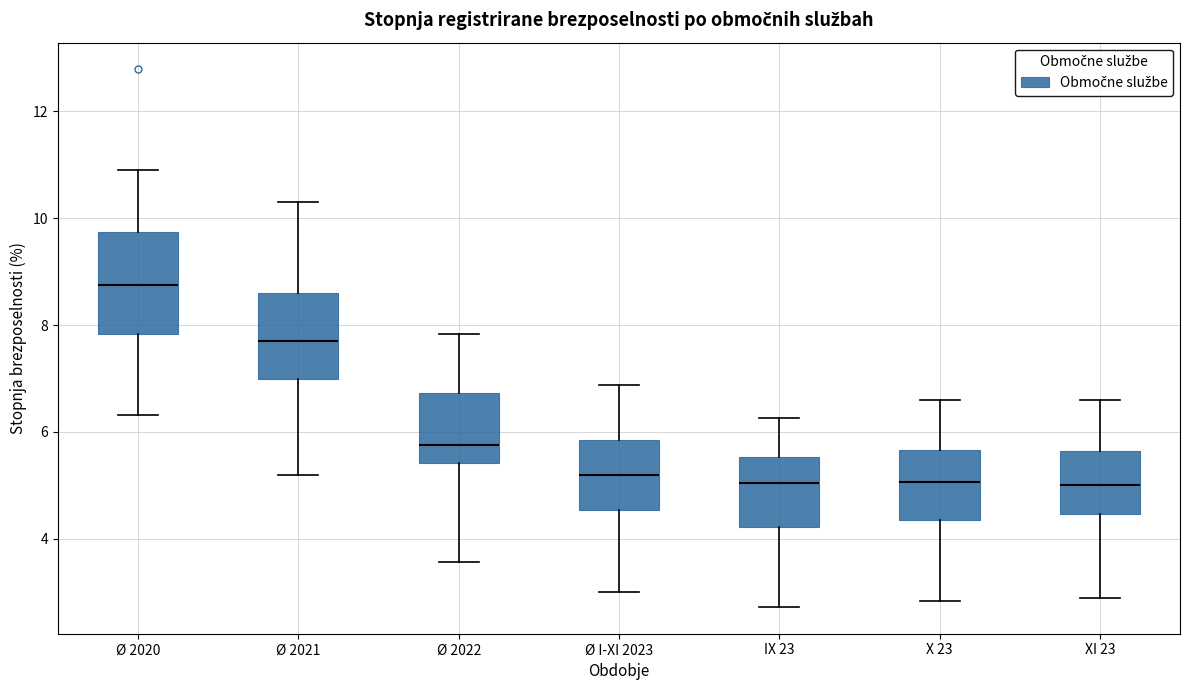

Which box is the tallest, from its lower edge to its upper edge?

Ø 2020